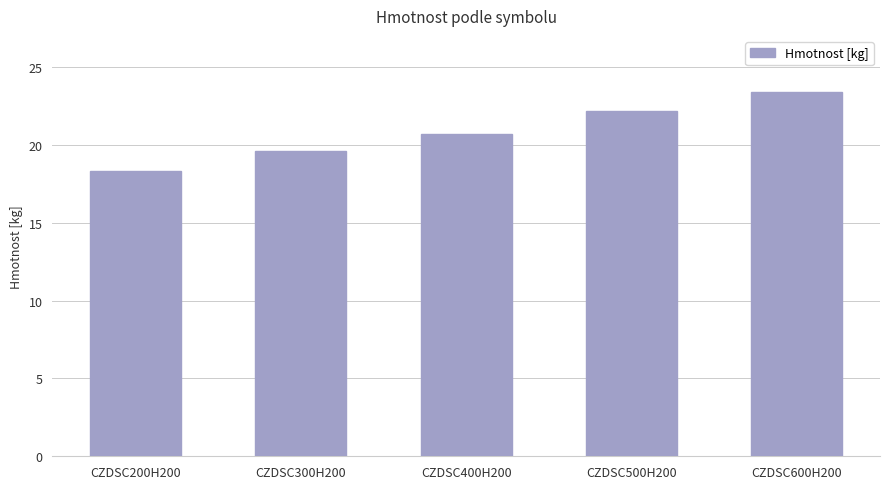

How many series are shown in this chart?

1